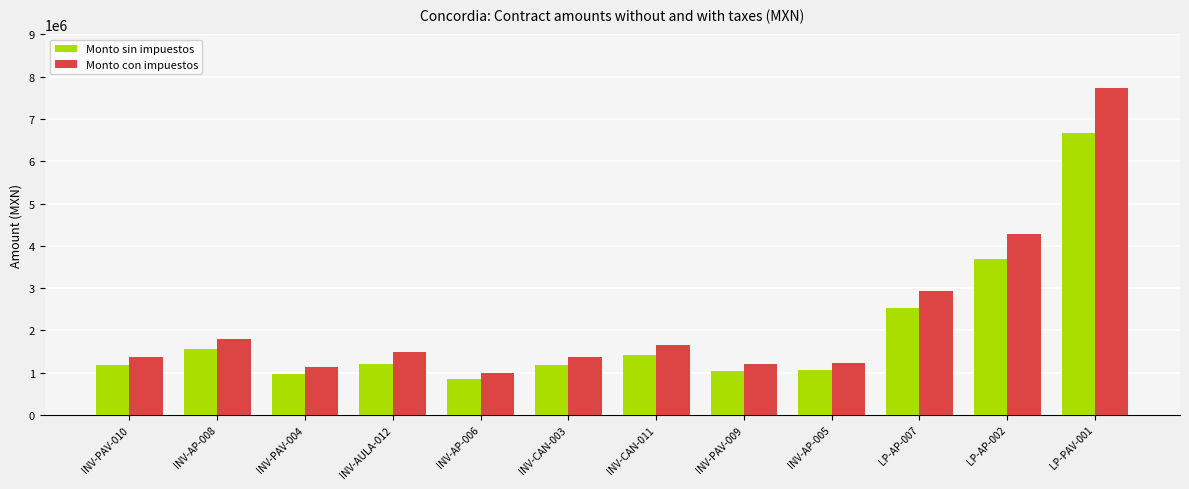

What is the spread (max minus min) of values at INV-AP-008?

248325.2